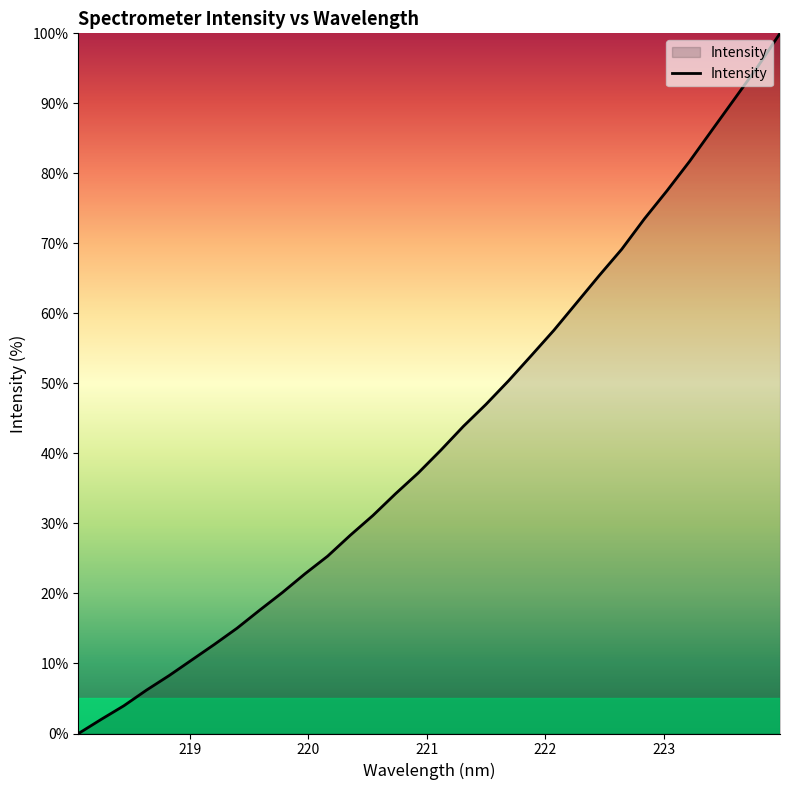

True or false: there are more than 2 points higher than both neighbors.

False